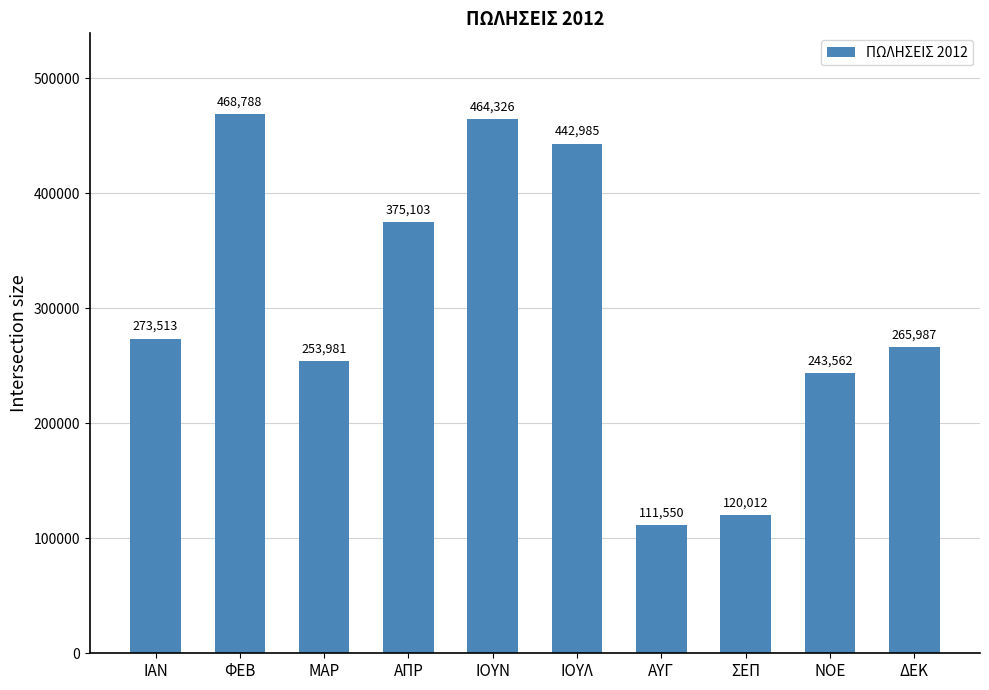

Rank the categories by value from highest to lowest.

ΦΕΒ, ΙΟΥΝ, ΙΟΥΛ, ΑΠΡ, ΙΑΝ, ΔΕΚ, ΜΑΡ, ΝΟΕ, ΣΕΠ, ΑΥΓ